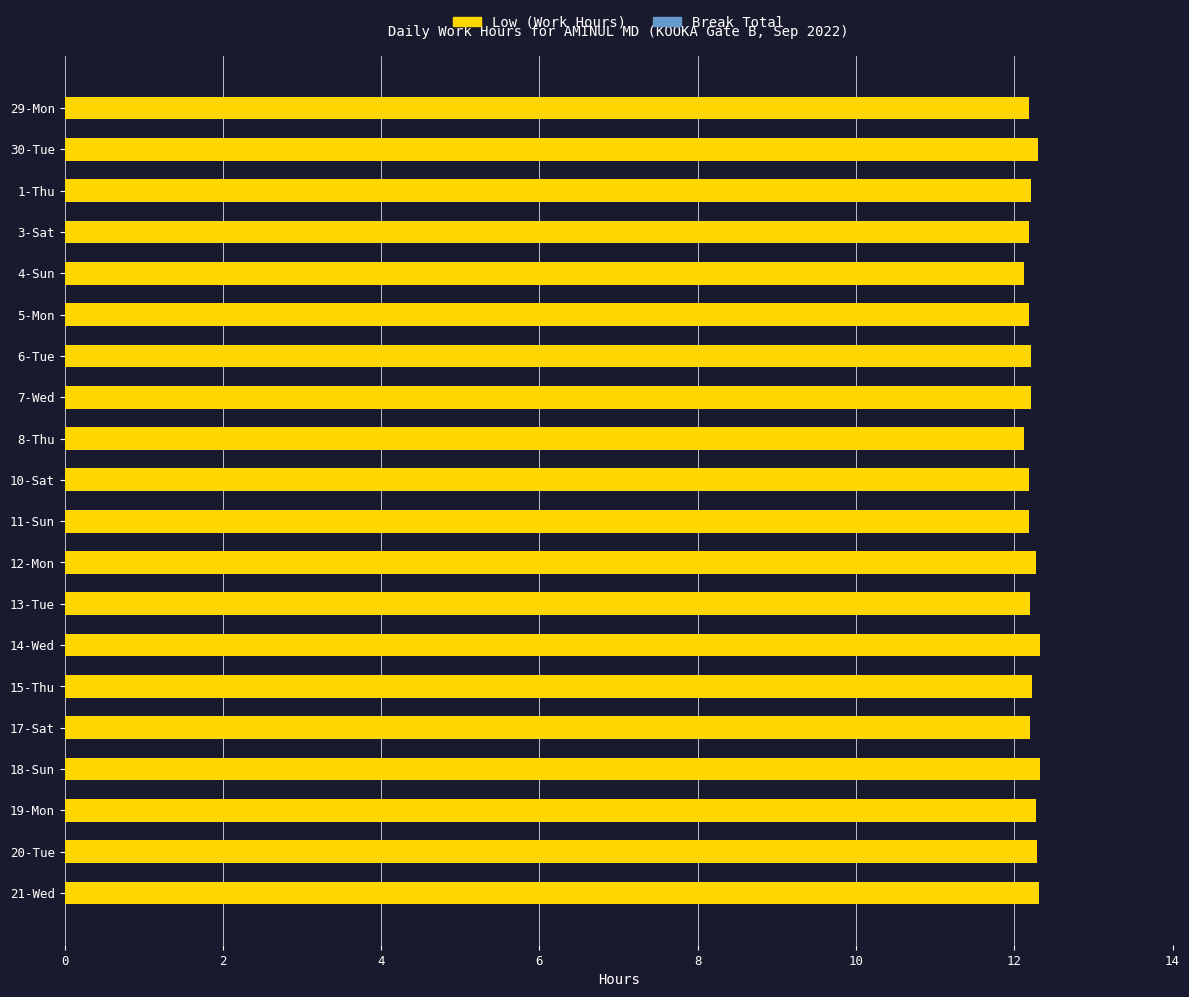

Approximately how many times larger is the value at 21-Wed compared to 15-Thu?

1.0